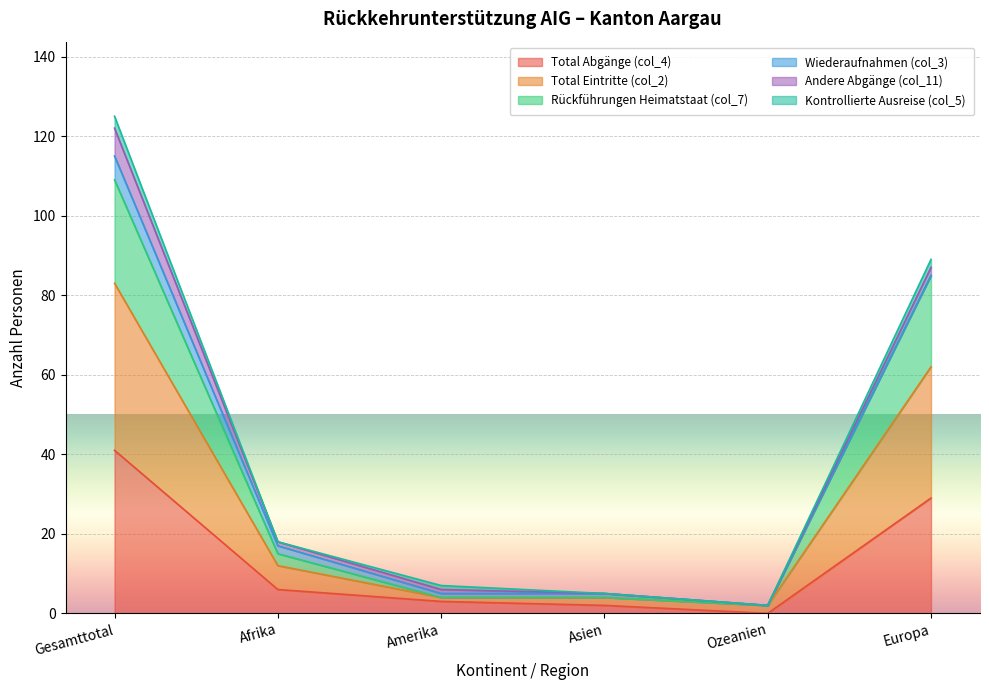

At which label does Total Abgänge (col_4) reach its peak?

Gesamttotal